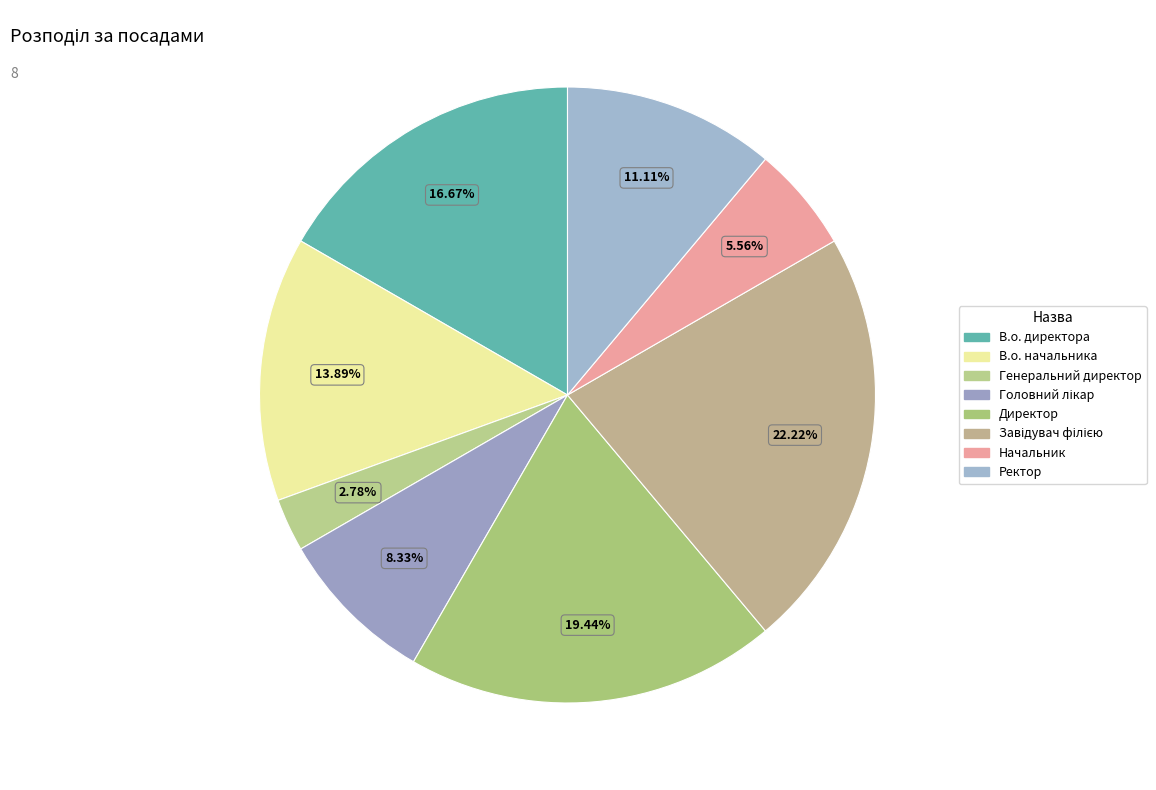

To the nearest percent, what is the difference between the largest and smallest slice percentages?

19%